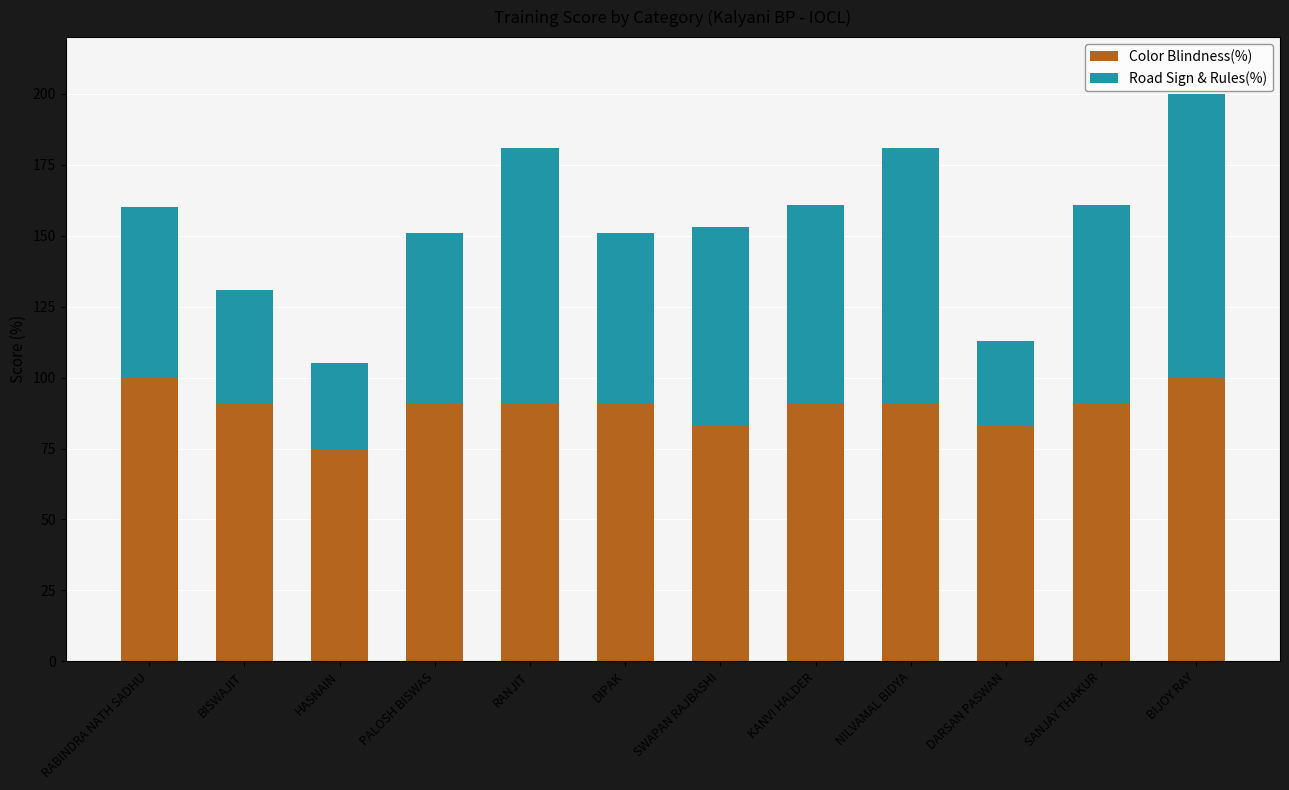

What is the lowest value of the Color Blindness(%) series?

75